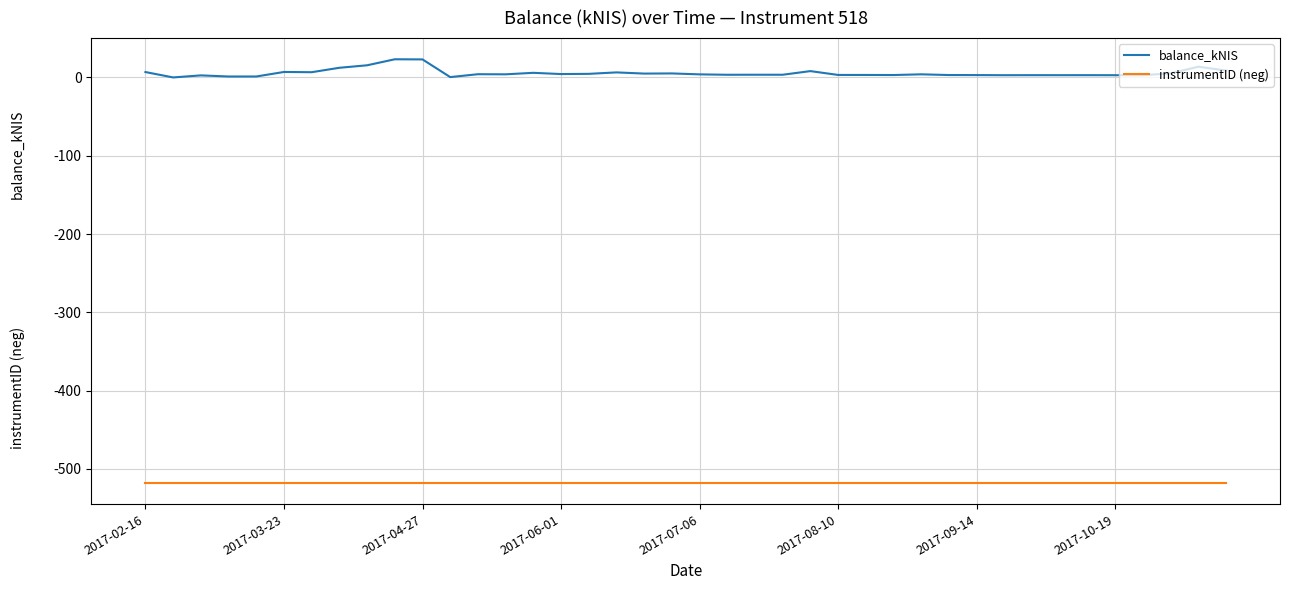

How many distinct data groups are displayed?

2